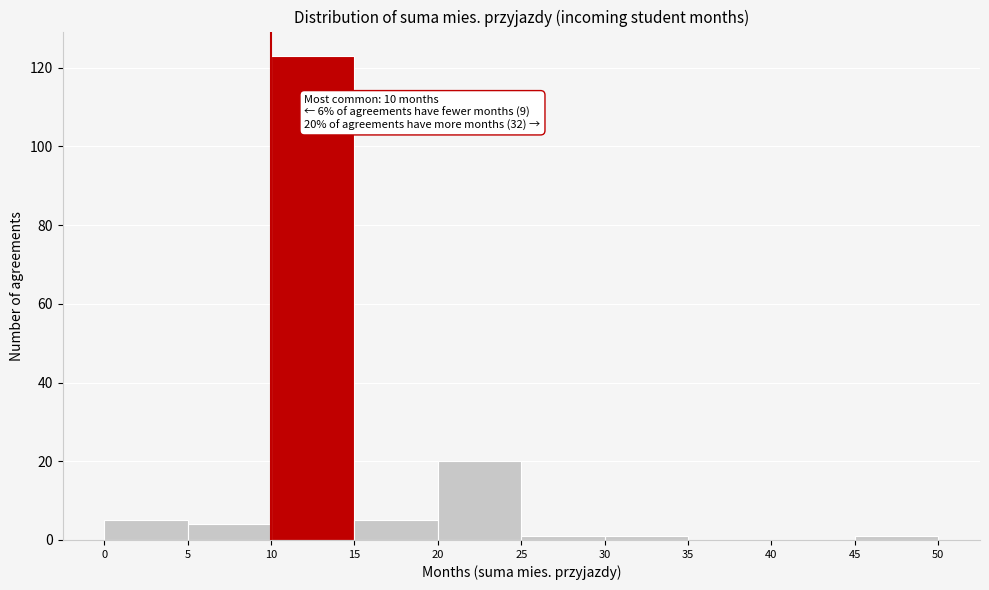

Over which range of the x-axis is the bar tallest?

10 to 15